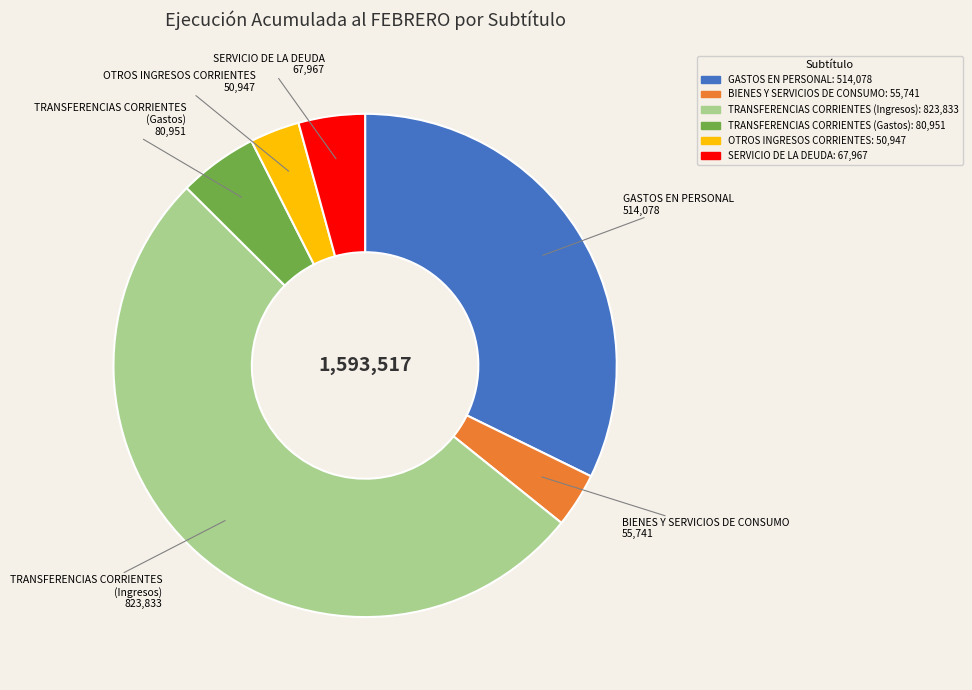

Does any single category account for the majority?

Yes